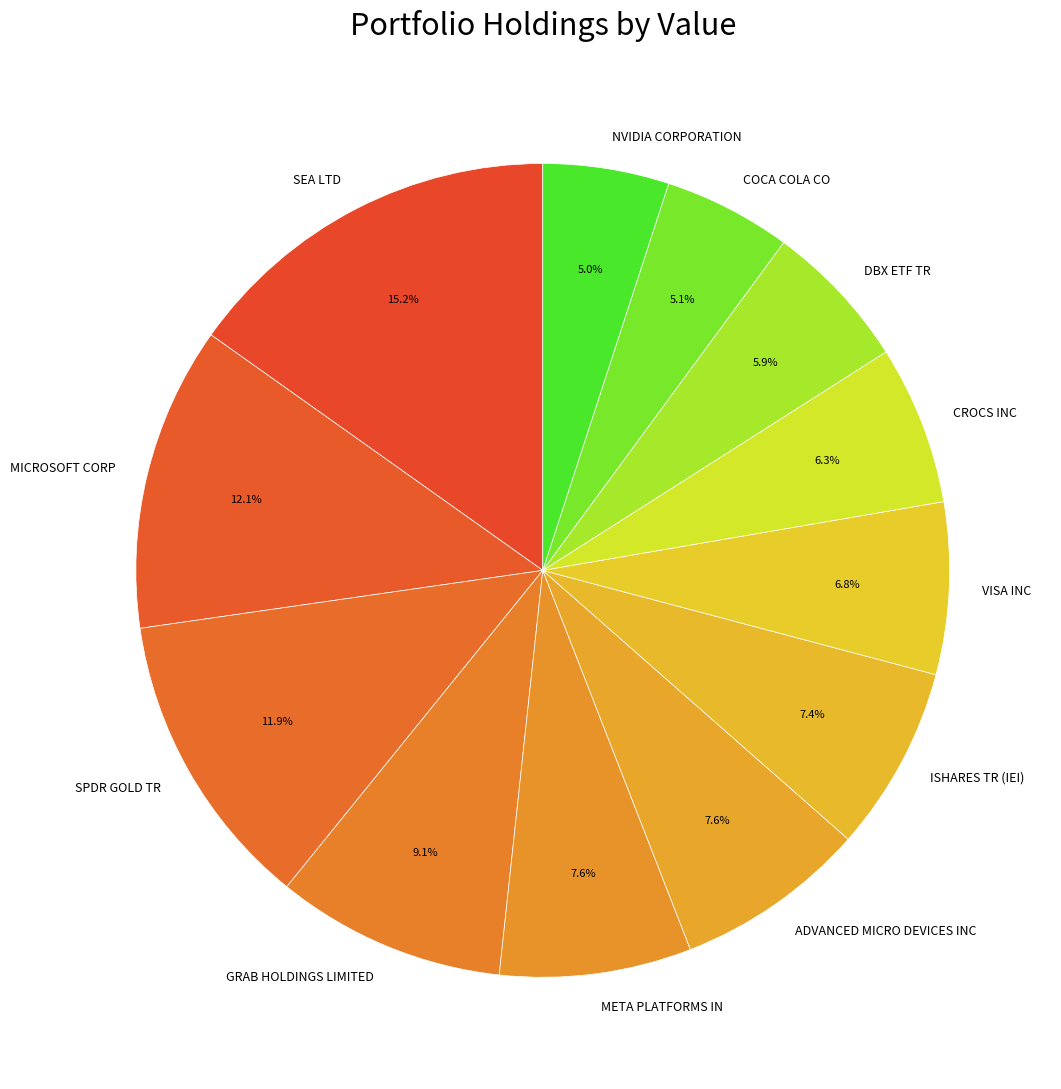

How many slices are in this pie chart?

12